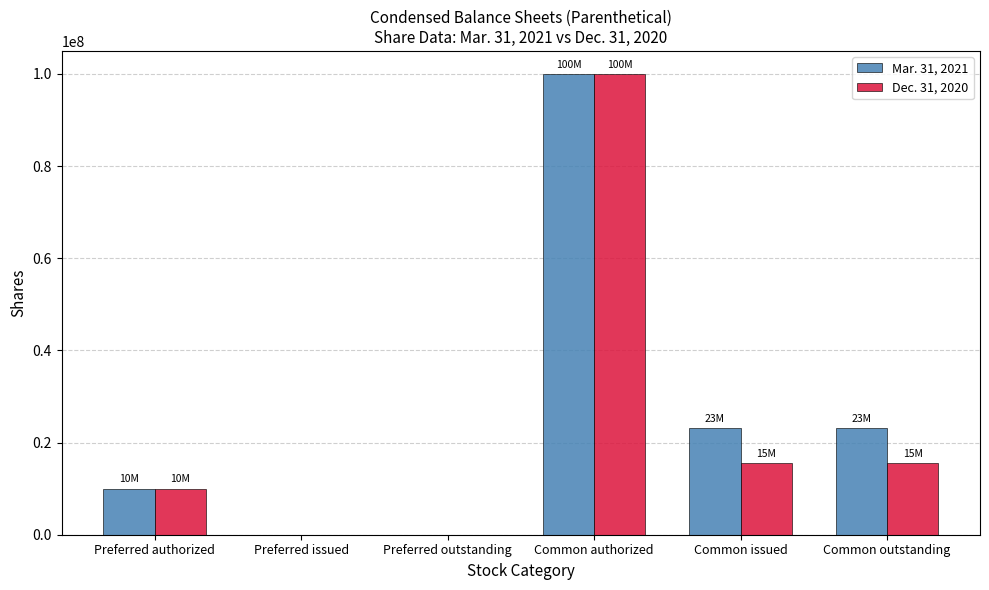

The Dec. 31, 2020 series shows 0 at Preferred outstanding. True or false?

True